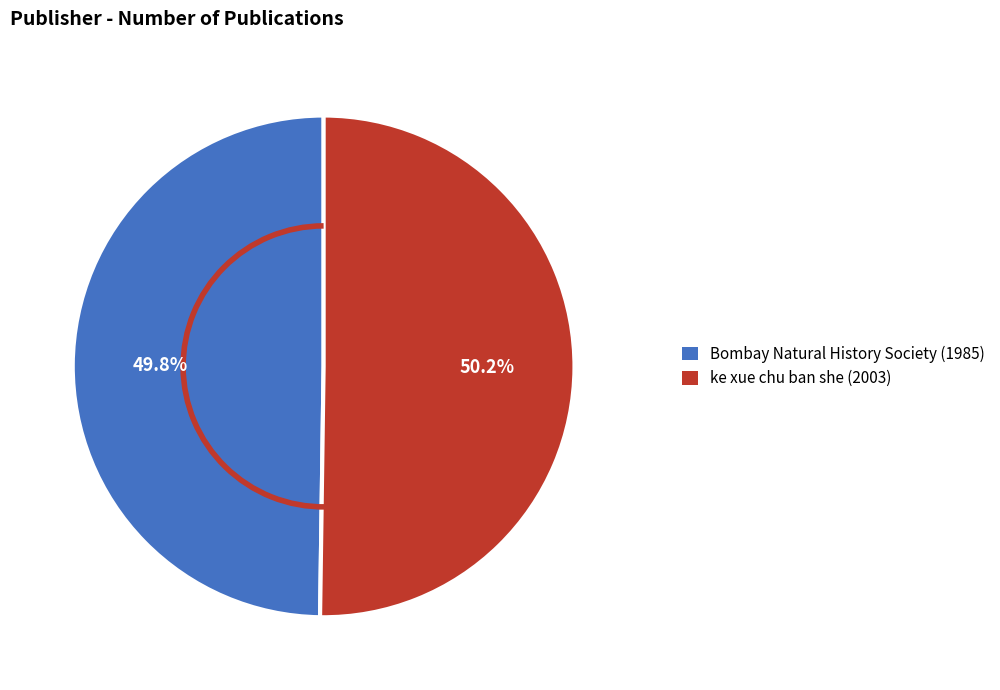

To the nearest percent, what percentage of the pie is ke xue chu ban she (2003)?

50%